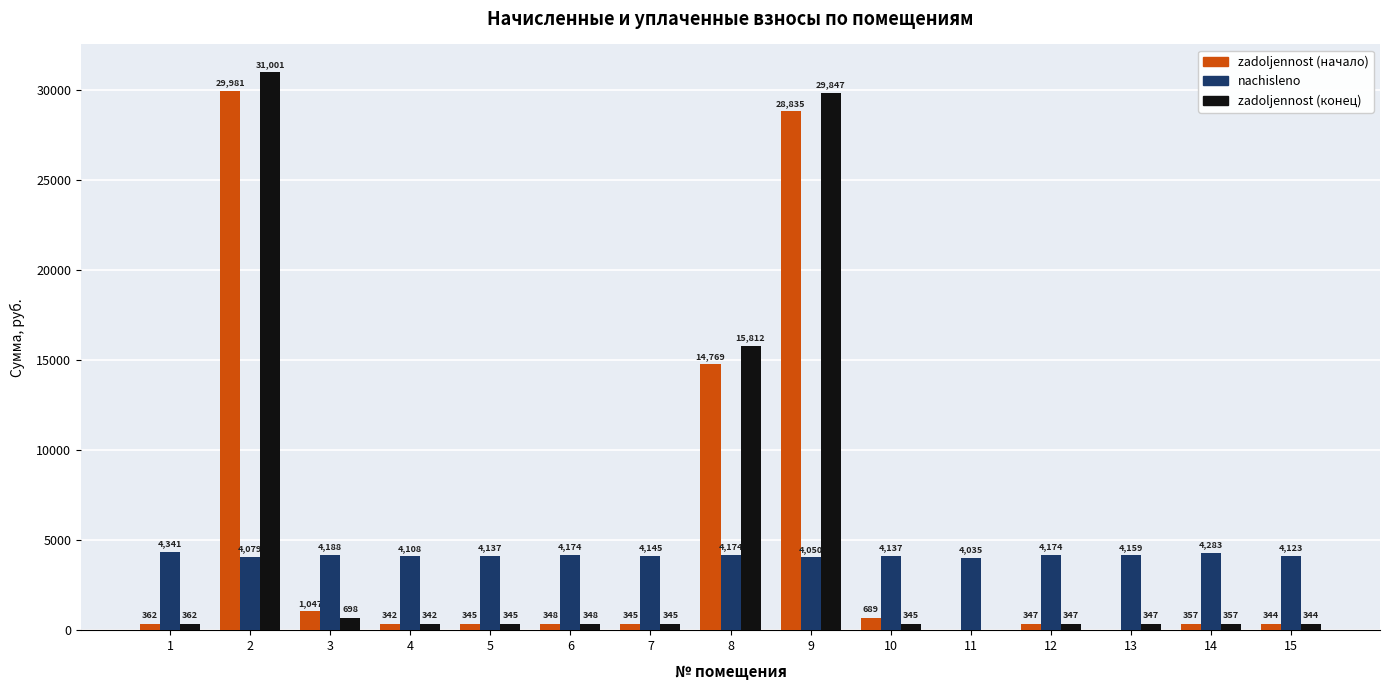

How many series are shown in this chart?

3